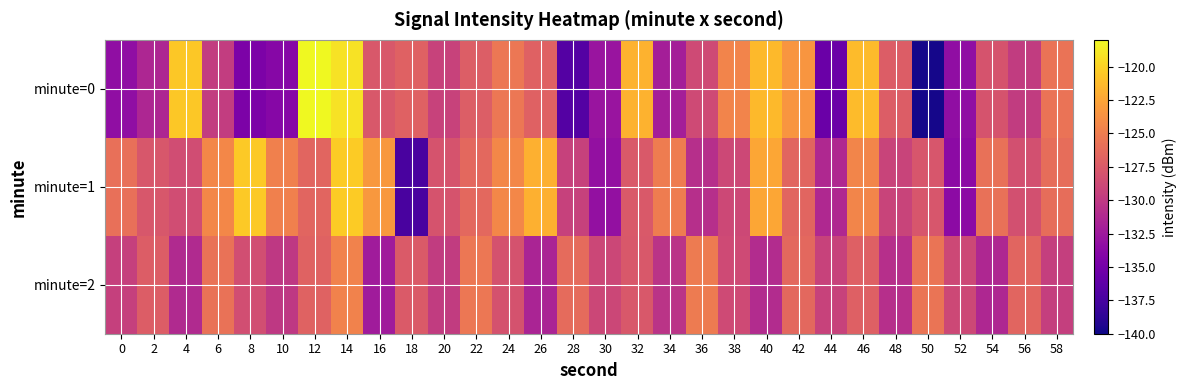

At which category does the chart reach its minimum across all series?

50